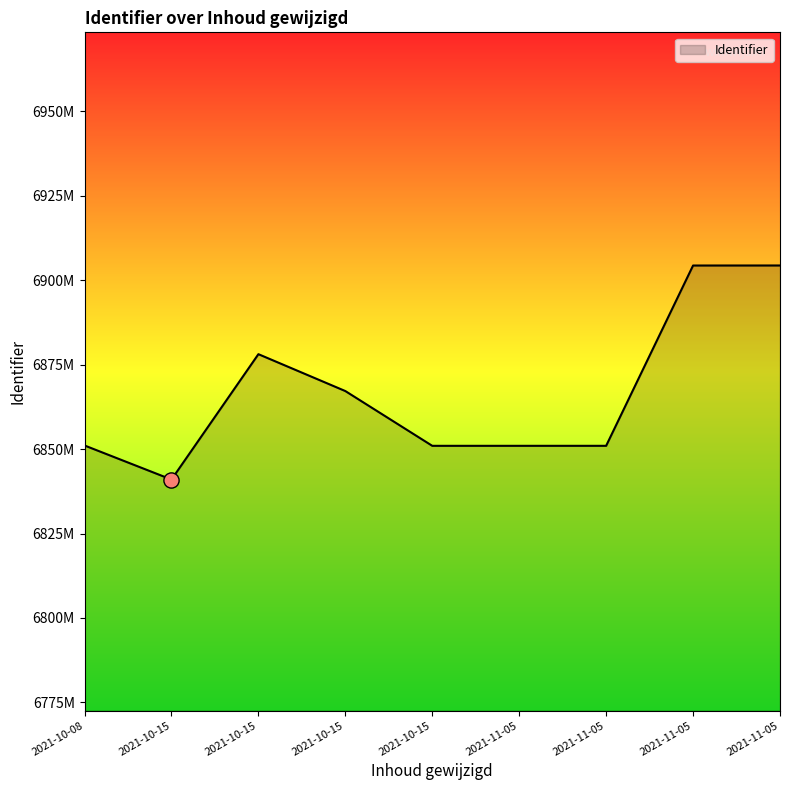

Does the chart have visible grid lines?

No